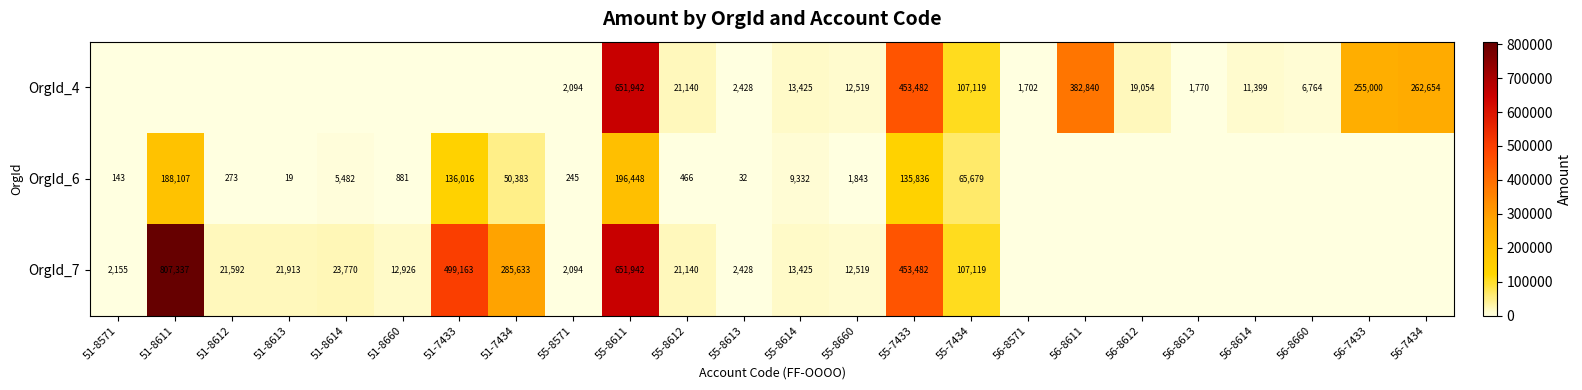

Is it true that OrgId_4 equals 162900 at 56-7433?

False